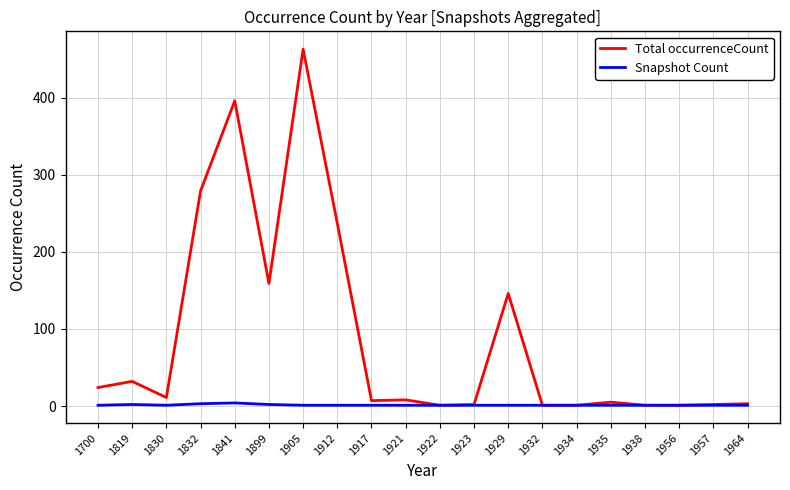

Where is the first local maximum for Total occurrenceCount?

1819